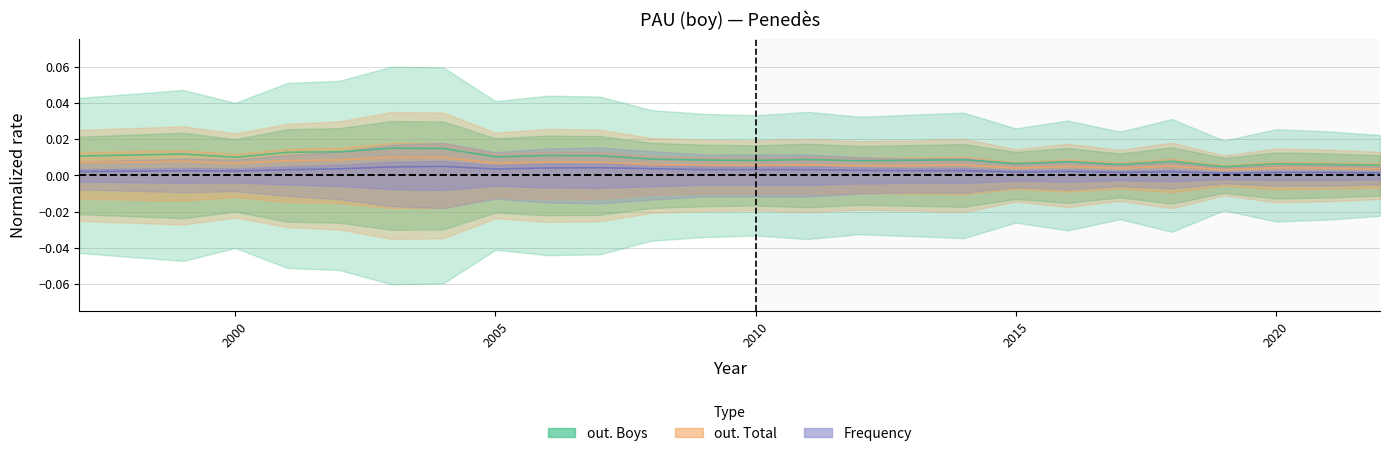

List the labels in order of out. Boys value, largest first.

2003, 2004, 2002, 2001, 1999, 1998, 2006, 2007, 1997, 2005, 2000, 2008, 2011, 2014, 2009, 2013, 2010, 2012, 2018, 2016, 2015, 2020, 2021, 2017, 2022, 2019